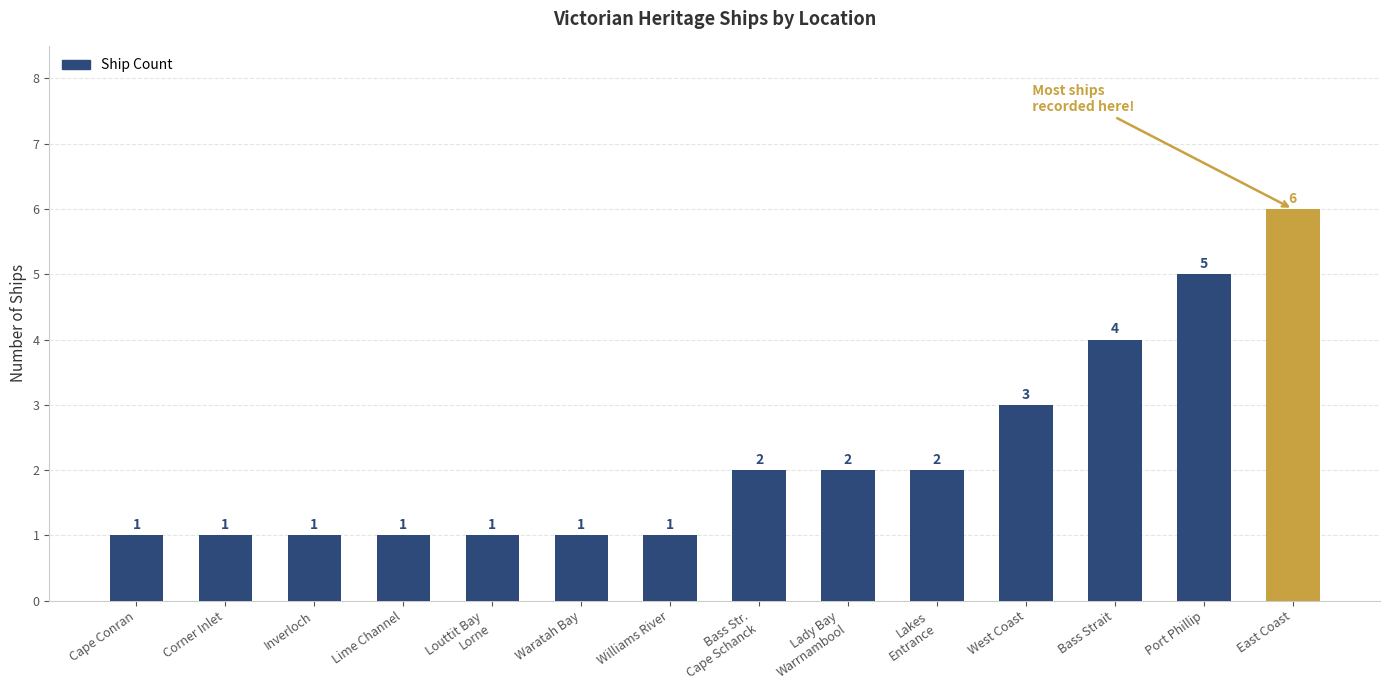

What is the change in value from Louttit Bay
Lorne to West Coast?

+2